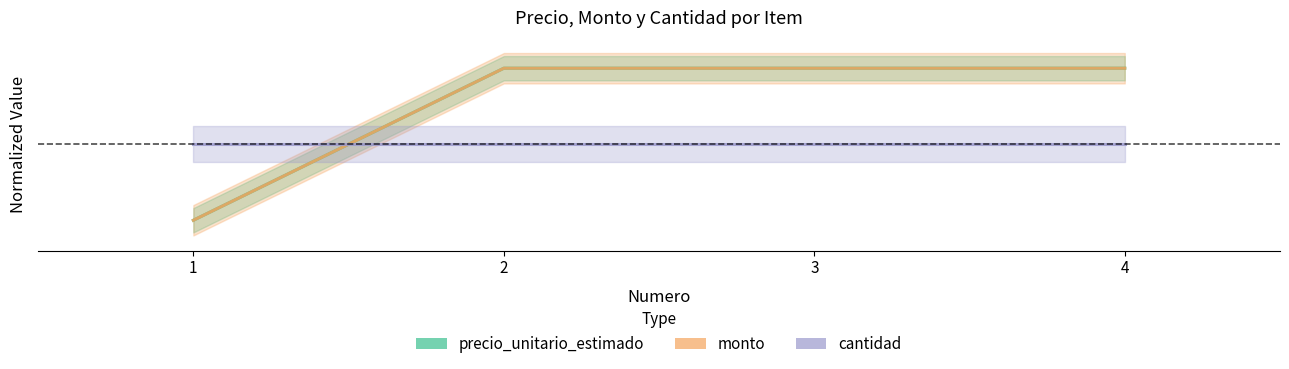

How many positive values does the monto series have?

3